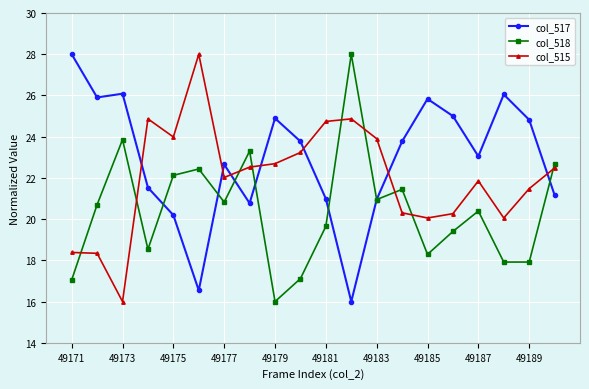

Rank the series by their average value, from lowest to highest.

col_518, col_515, col_517